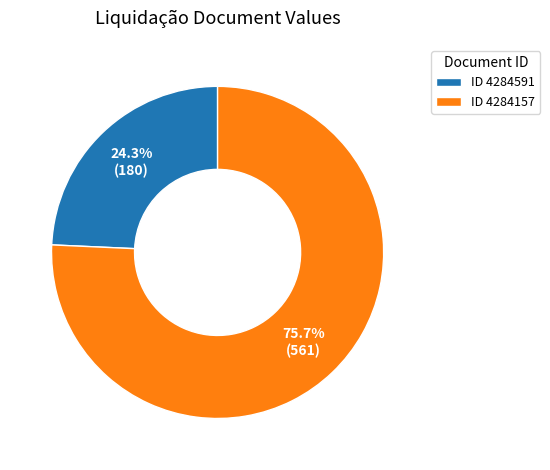

Is the sum of ID 4284157 and ID 4284591 greater than half?

Yes